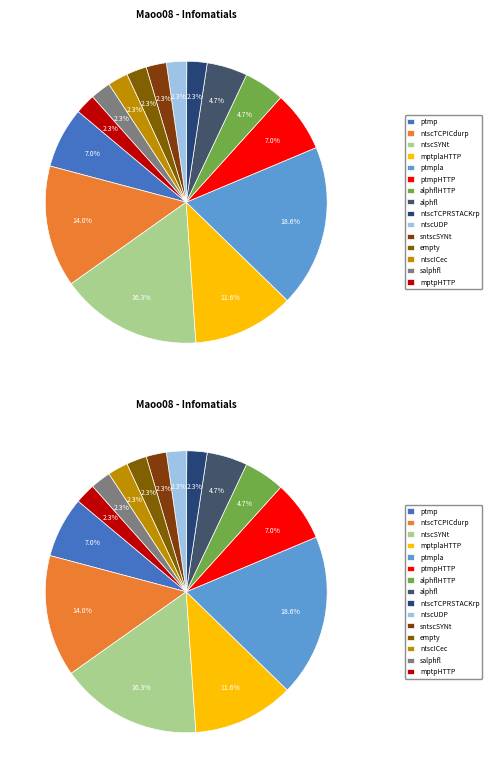

The alphflHTTP slice represents 15% of the pie. True or false?

False